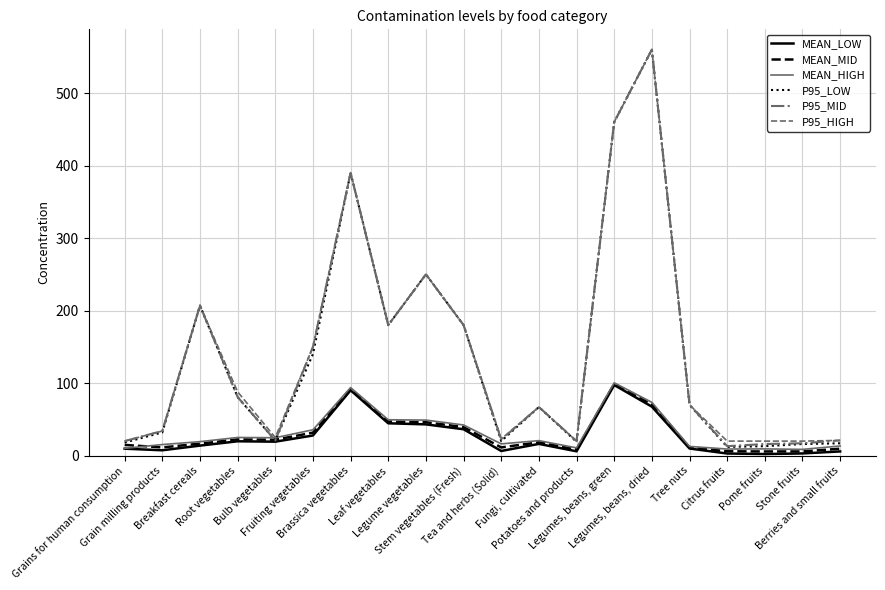

What are all the series names shown in the legend?

MEAN_LOW, MEAN_MID, MEAN_HIGH, P95_LOW, P95_MID, P95_HIGH